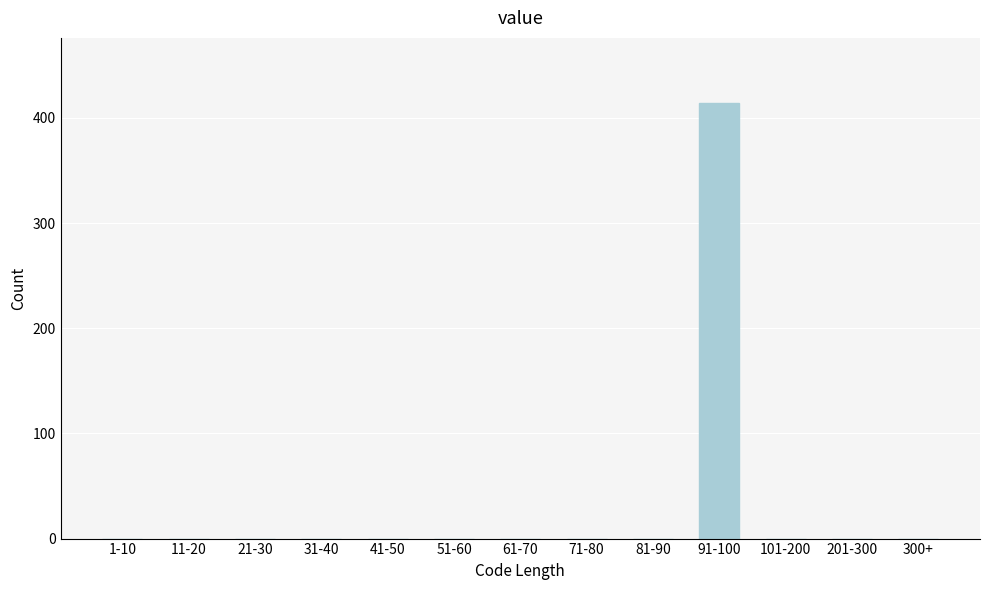

Reading right to left, list all the values displayed in this chart.

300+=0	201-300=0	101-200=0	91-100=414	81-90=0	71-80=0	61-70=0	51-60=0	41-50=0	31-40=0	21-30=0	11-20=0	1-10=0